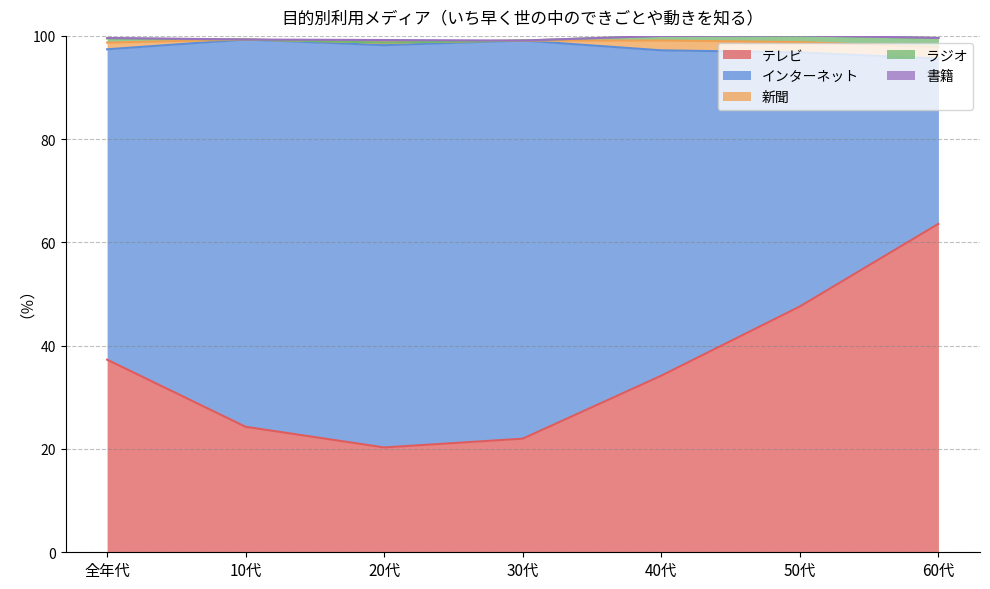

Count the number of categories in the chart.

7